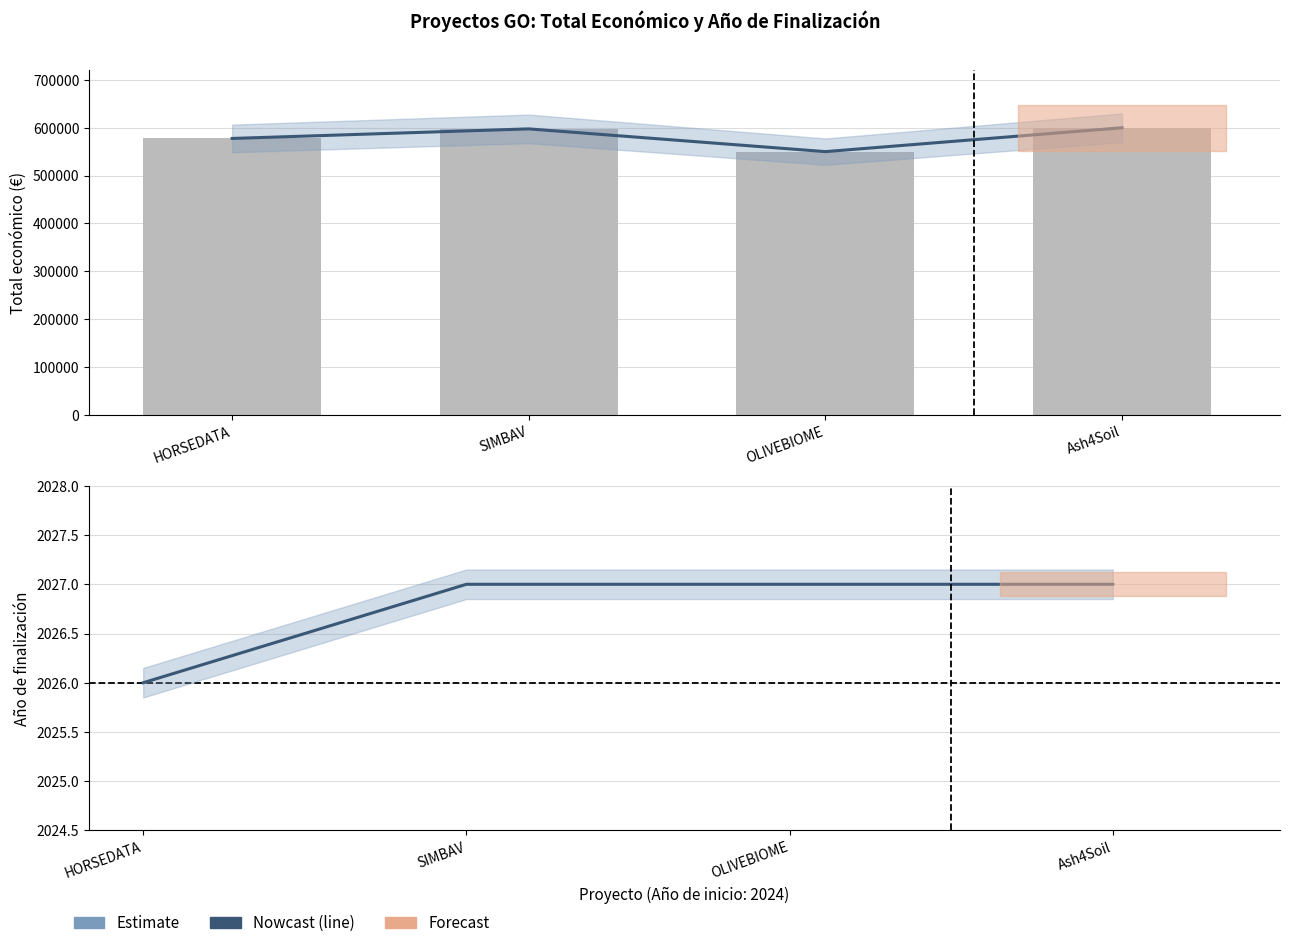

What position from the right is OLIVEBIOME?

2